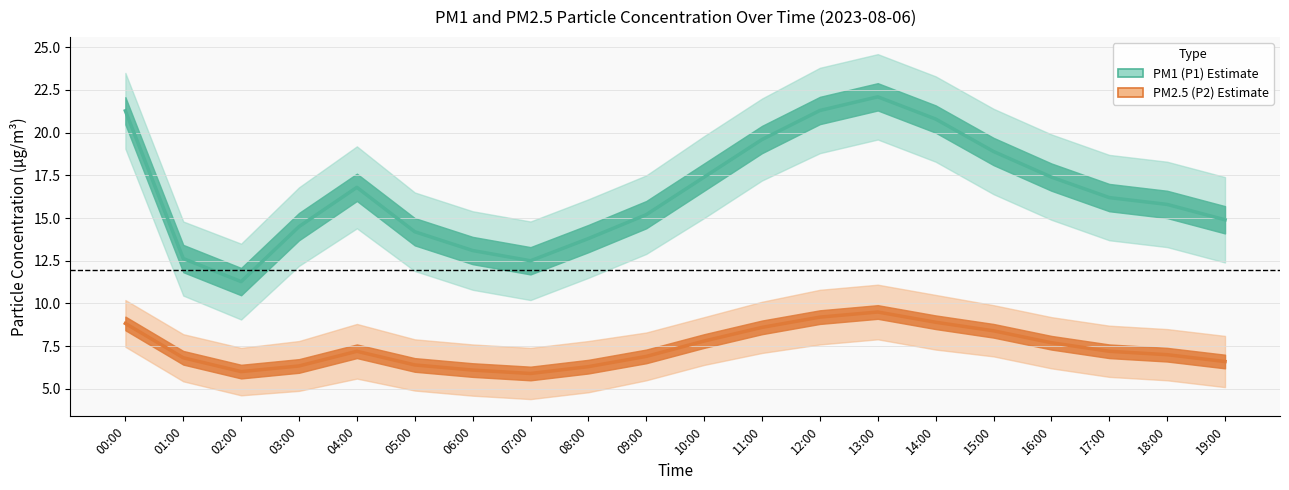

Reading left to right, list all the values displayed in this chart.

PM1 (P1): 00:00=21.3	01:00=12.6	02:00=11.3	03:00=14.5	04:00=16.8	05:00=14.2	06:00=13.1	07:00=12.5	08:00=13.8	09:00=15.2	10:00=17.4	11:00=19.6	12:00=21.3	13:00=22.1	14:00=20.8	15:00=18.9	16:00=17.4	17:00=16.2	18:00=15.8	19:00=14.9
PM2.5 (P2): 00:00=8.8	01:00=6.8	02:00=6.0	03:00=6.3	04:00=7.2	05:00=6.4	06:00=6.1	07:00=5.9	08:00=6.3	09:00=6.9	10:00=7.8	11:00=8.6	12:00=9.2	13:00=9.5	14:00=8.9	15:00=8.4	16:00=7.7	17:00=7.2	18:00=7.0	19:00=6.6